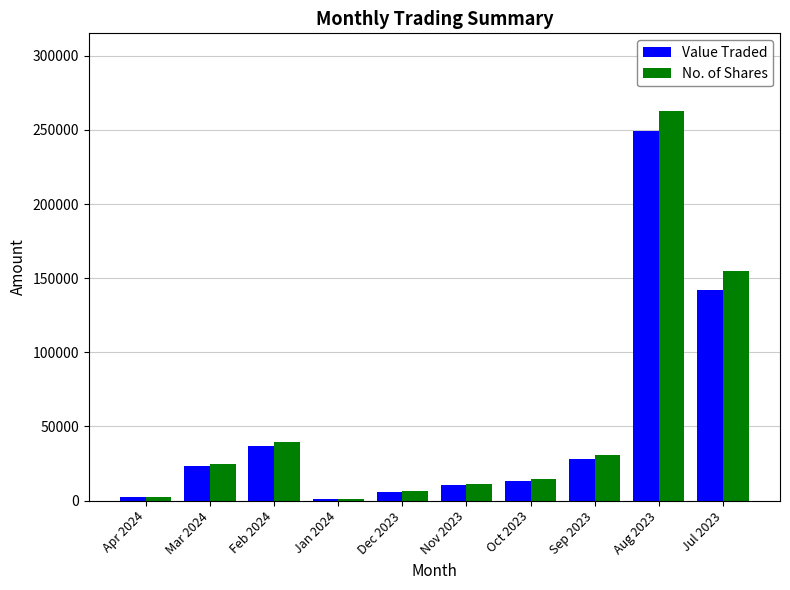

What is the total value across all series at Feb 2024?

76235